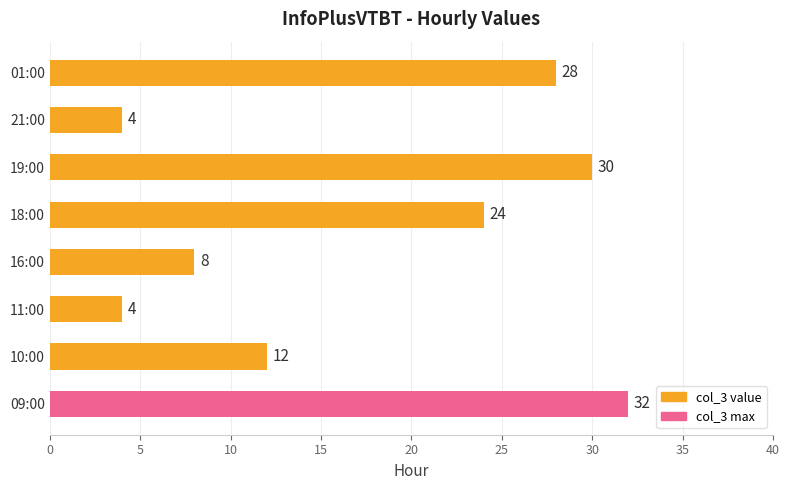

What is the change in value from 16:00 to 21:00?

-4